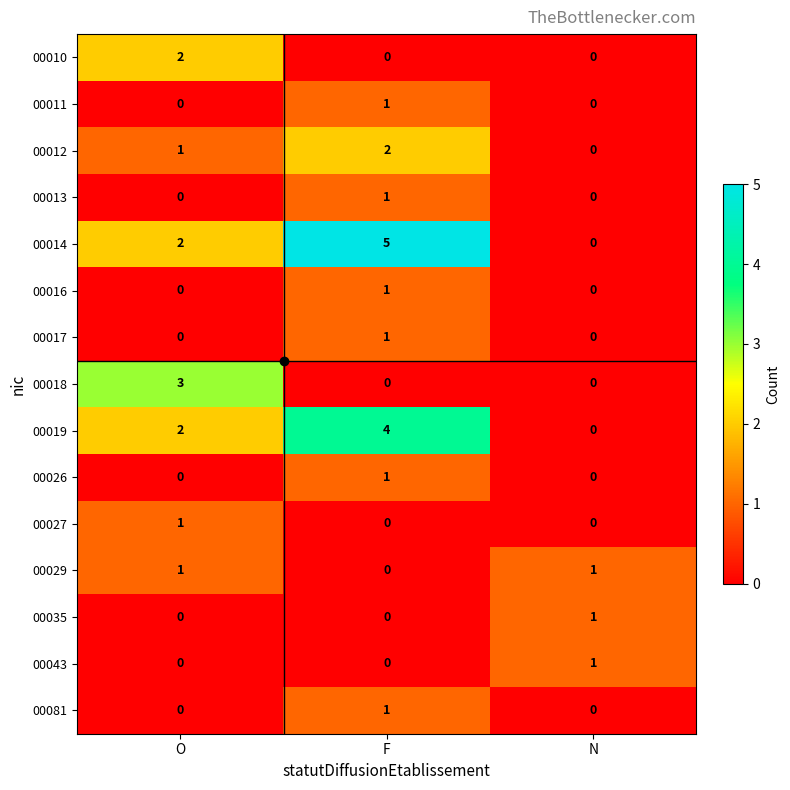

Which series has the largest range (max minus min)?

00014